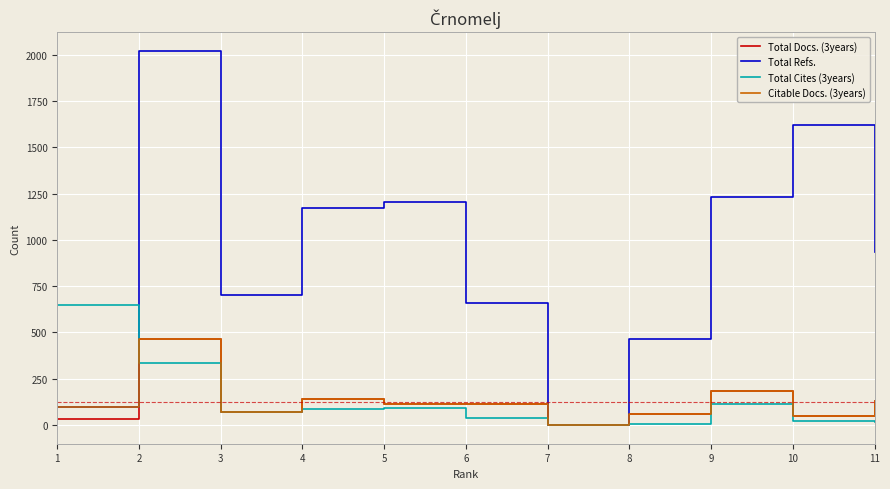

What is the sum of the Citable Docs. (3years) values at 8 and 10?

111